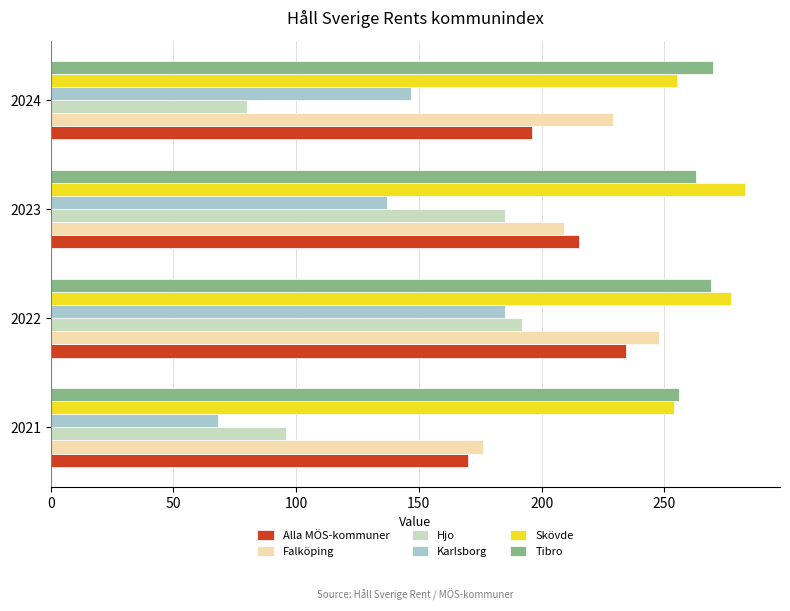

The Alla MÖS-kommuner series shows 284.3 at 2024. True or false?

False